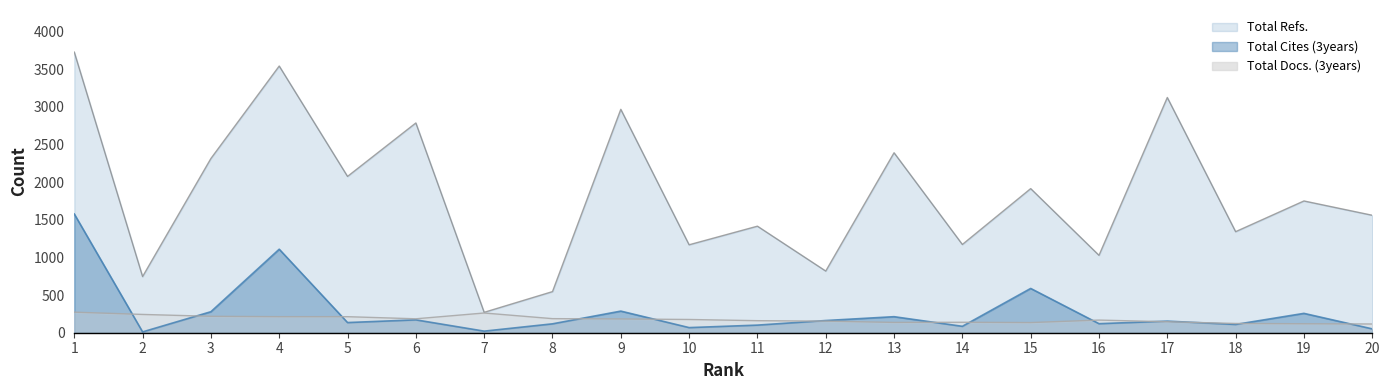

True or false: Total Refs. has a value of 136 at 7.

False